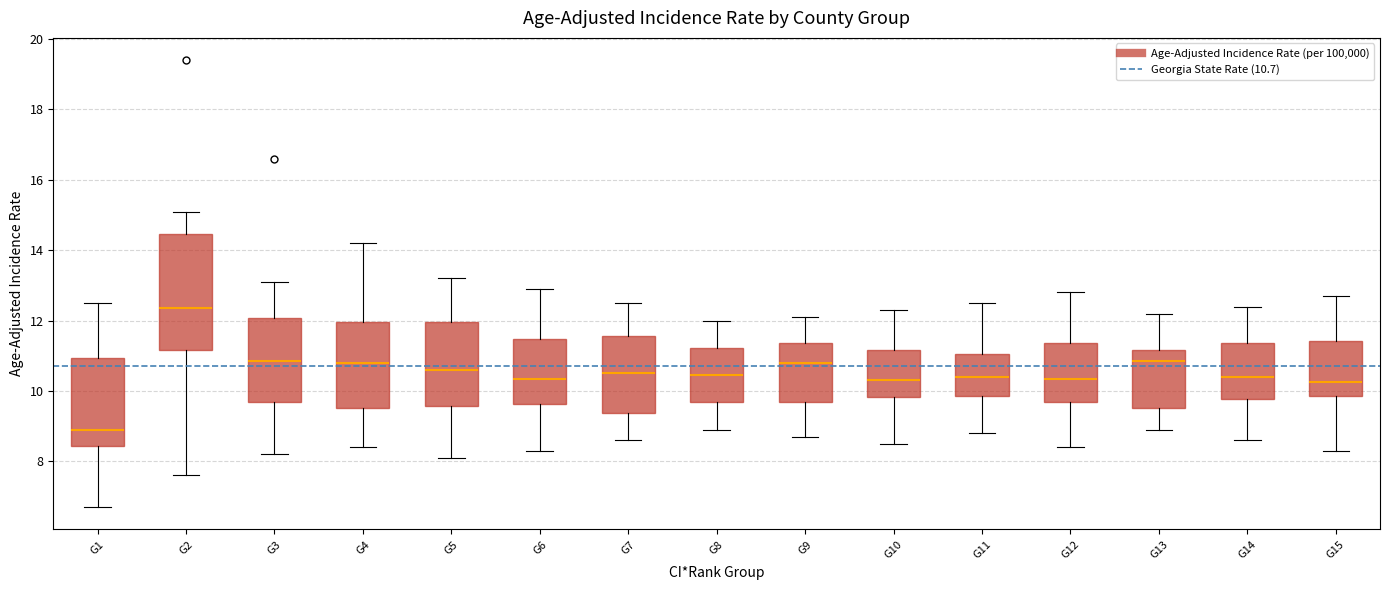

Reading left to right, transcribe this box plot: for each box, give where its median line is, the range the box spans, and where its two whiskers end, as read against the y-axis. The values are not printed on the chart, so give them approximately, as read against the axis.

G1: median 9.0, box 8.4 to 11.0, whiskers 6.8 to 12.6
G2: median 12.4, box 11.2 to 14.4, whiskers 7.6 to 15.2
G3: median 10.8, box 9.8 to 12.0, whiskers 8.2 to 13.2
G4: median 10.8, box 9.6 to 12.0, whiskers 8.4 to 14.2
G5: median 10.6, box 9.6 to 12.0, whiskers 8.2 to 13.2
G6: median 10.4, box 9.6 to 11.4, whiskers 8.4 to 13.0
G7: median 10.6, box 9.4 to 11.6, whiskers 8.6 to 12.6
G8: median 10.4, box 9.6 to 11.2, whiskers 9.0 to 12.0
G9: median 10.8, box 9.8 to 11.4, whiskers 8.8 to 12.2
G10: median 10.4, box 9.8 to 11.2, whiskers 8.6 to 12.4
G11: median 10.4, box 9.8 to 11.0, whiskers 8.8 to 12.6
G12: median 10.4, box 9.8 to 11.4, whiskers 8.4 to 12.8
G13: median 10.8, box 9.6 to 11.2, whiskers 9.0 to 12.2
G14: median 10.4, box 9.8 to 11.4, whiskers 8.6 to 12.4
G15: median 10.2, box 9.8 to 11.4, whiskers 8.4 to 12.8